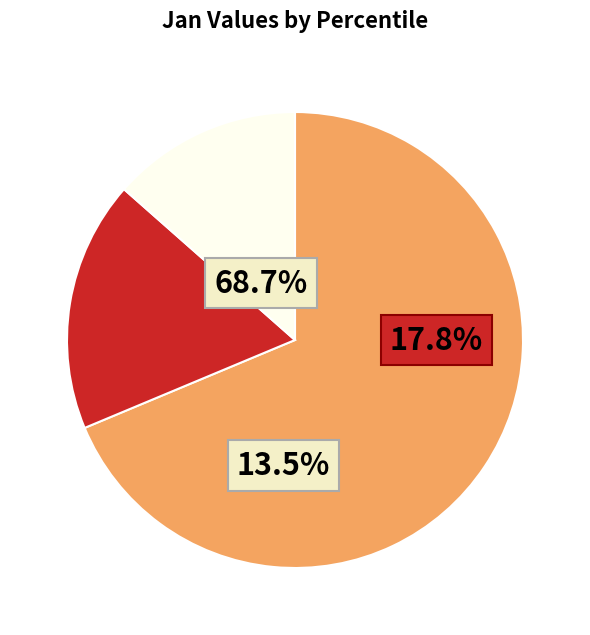

To the nearest percent, what portion does pct95 represent?

13%